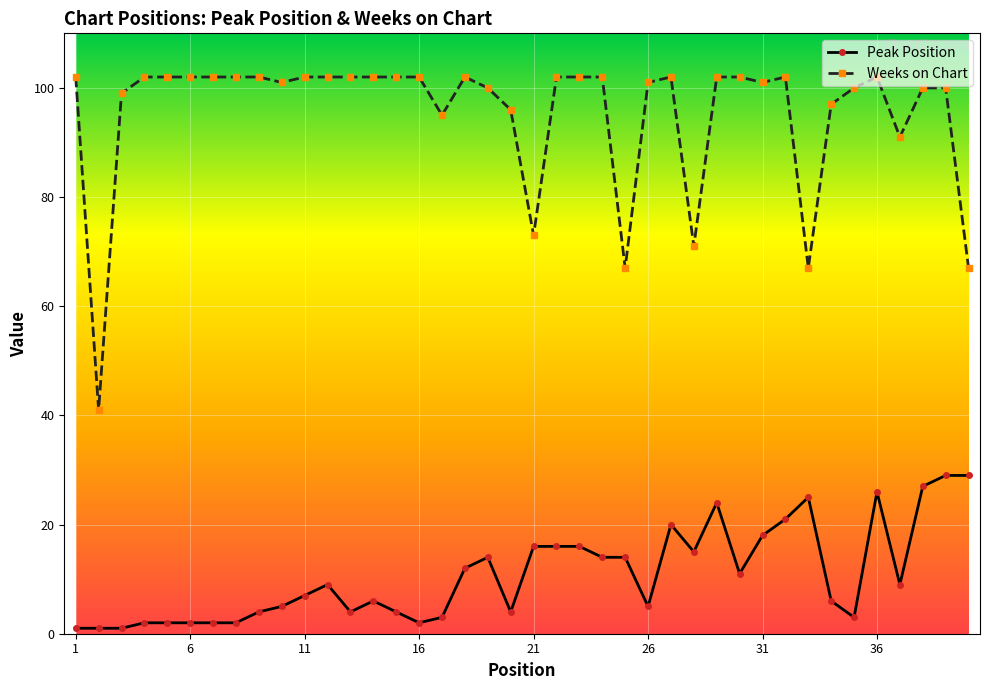

Rank the series by their average value, from lowest to highest.

Peak Position, Weeks on Chart